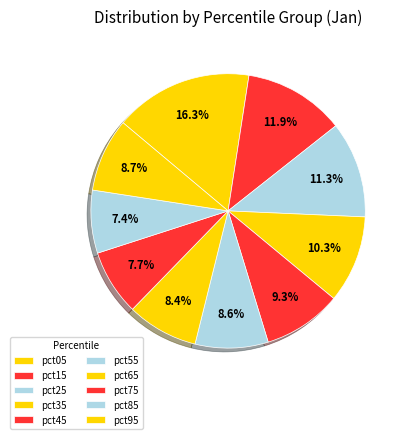

What is the change in value from pct05 to pct15?

-0.6